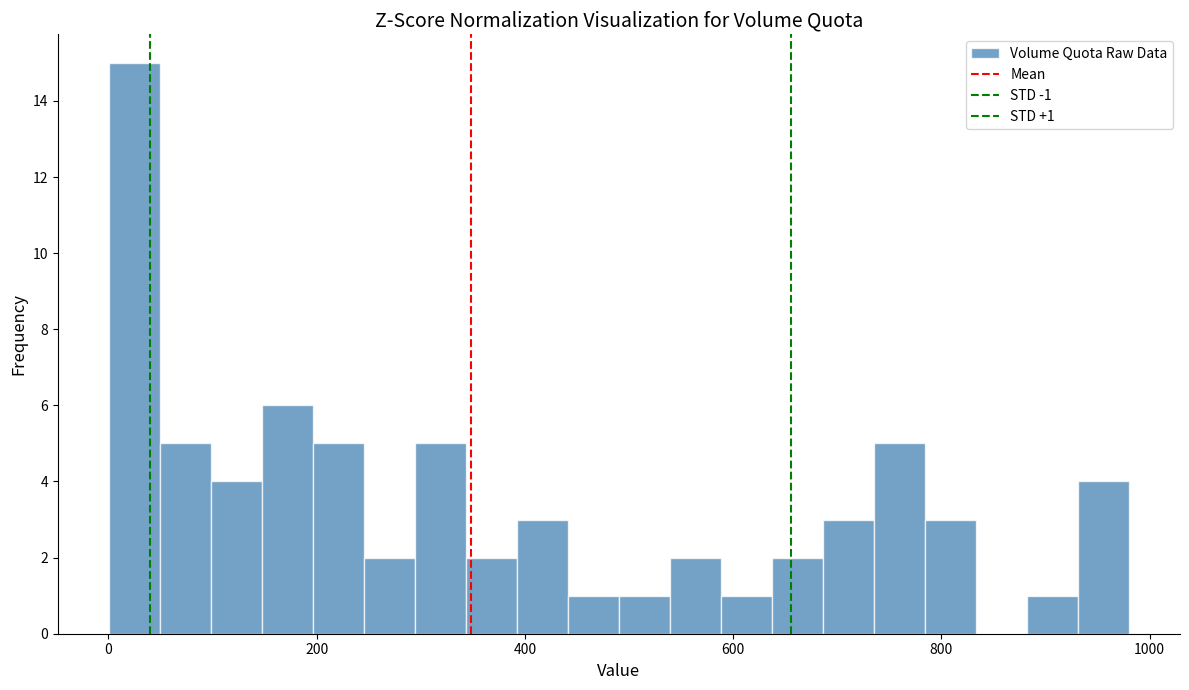

Around what value on the x-axis is the tallest bar? Give the approximate position of its centre, as read against the axis.

20